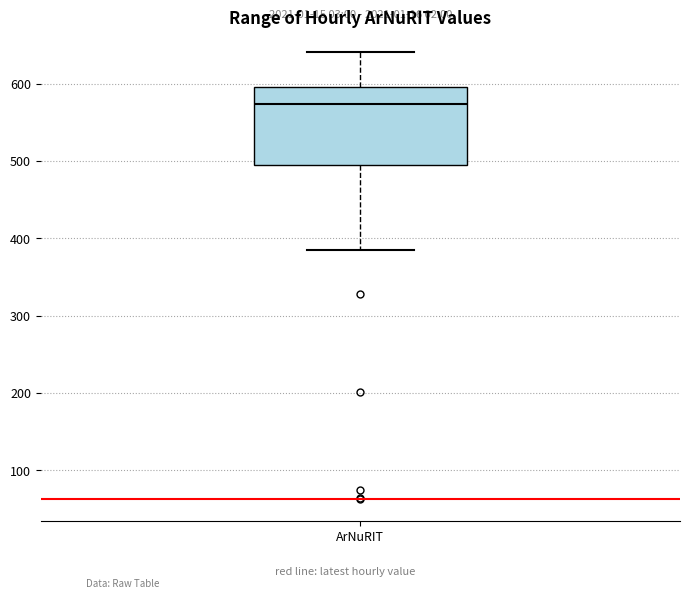

Transcribe this box plot: give where the median line is, the range the box spans, and where the two whiskers end, as read against the y-axis. The values are not printed on the chart, so give them approximately, as read against the axis.

median 570, box 500 to 600, whiskers 390 to 640